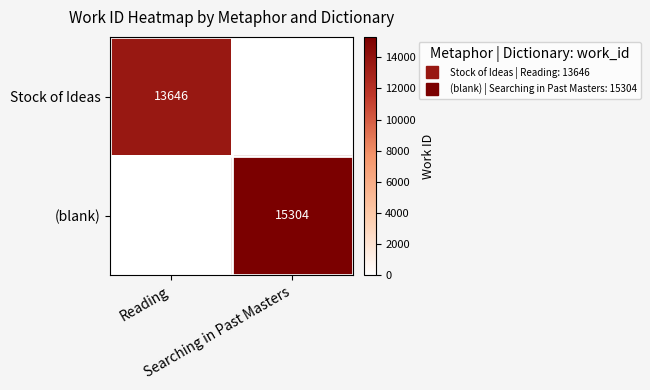

Which category has the highest value in the Stock of Ideas series?

Reading